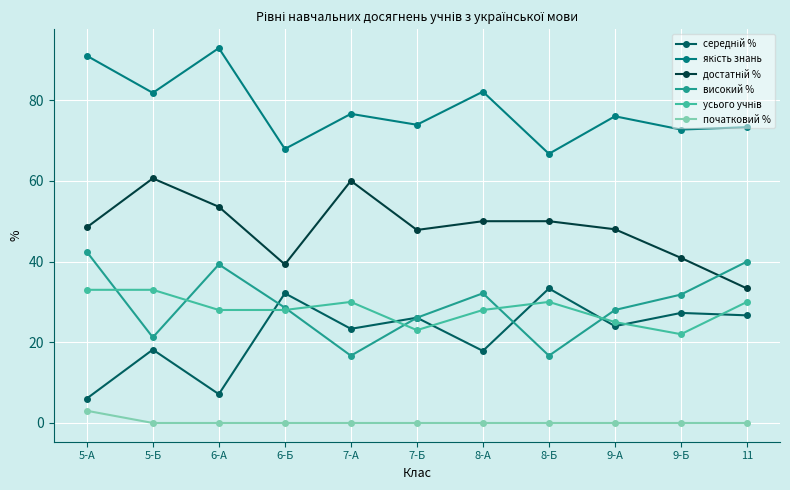

What is the spread (max minus min) of values at 9-Б?

72.7